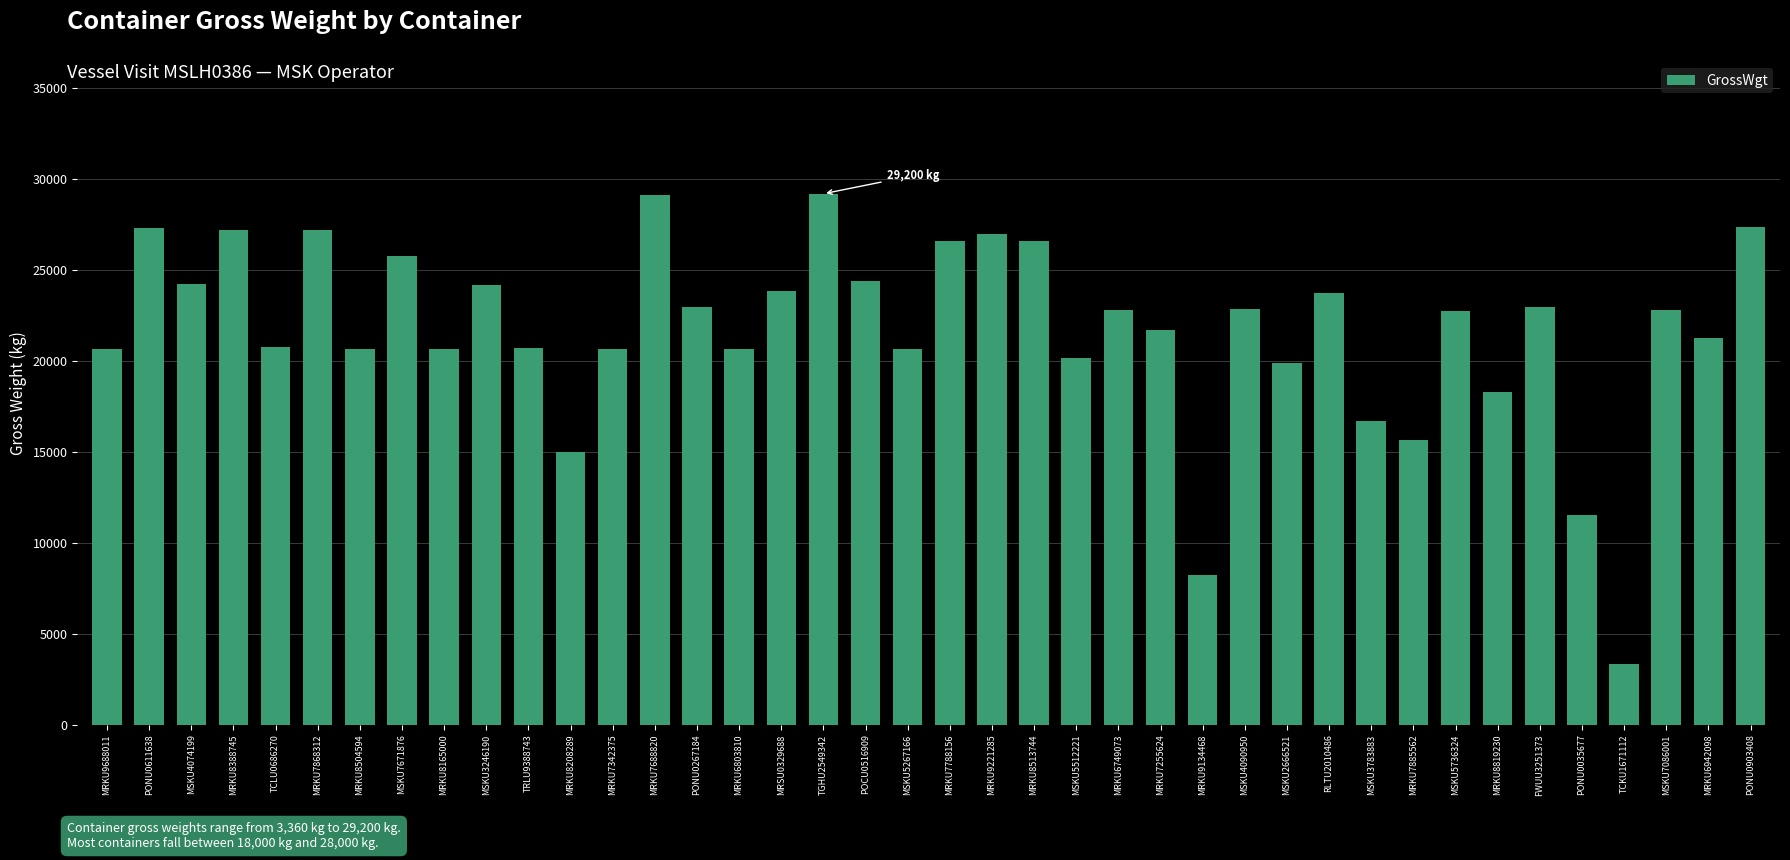

True or false: the data shows 28446 at MSKU5512221.

False